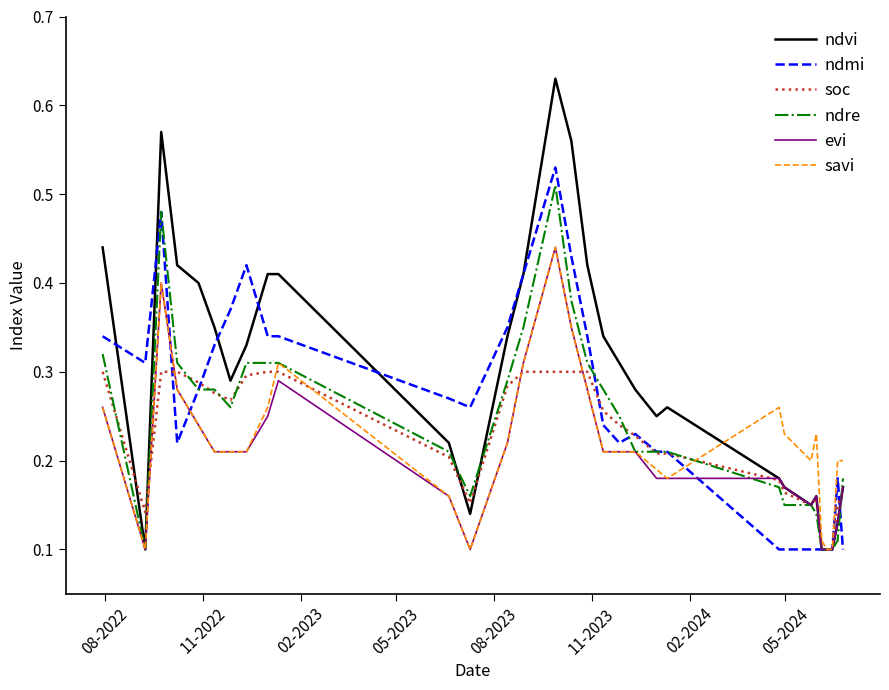

Which series has the largest total across all categories?

ndvi